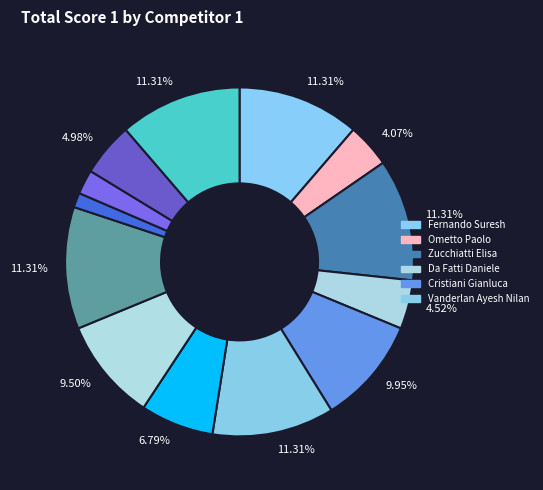

Which category has the smallest portion of the pie?

Maurizi Riccardo